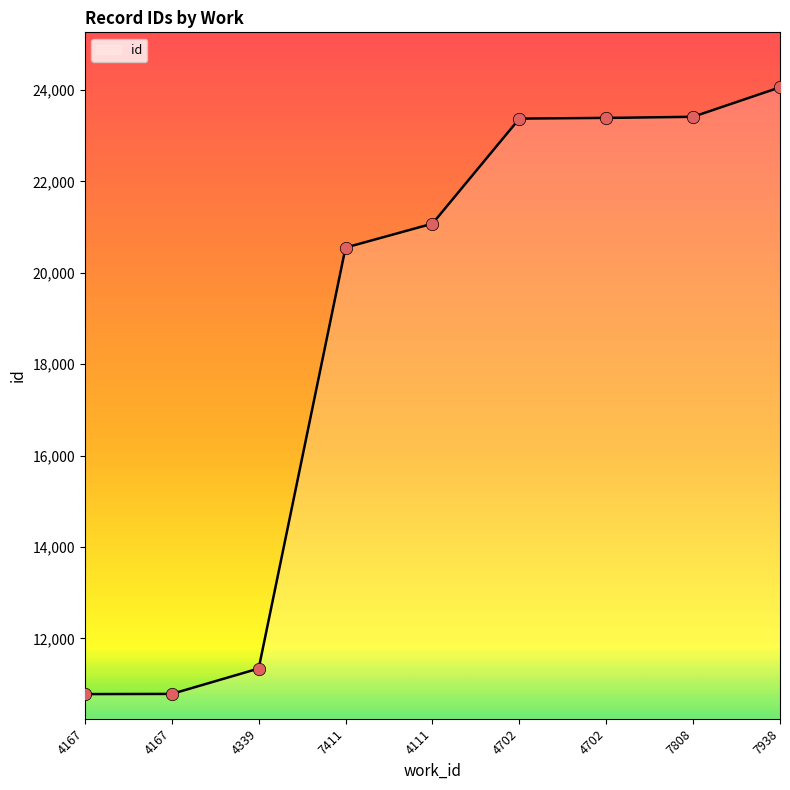

Approximately how many times larger is the value at 4339 compared to 4702?

0.5